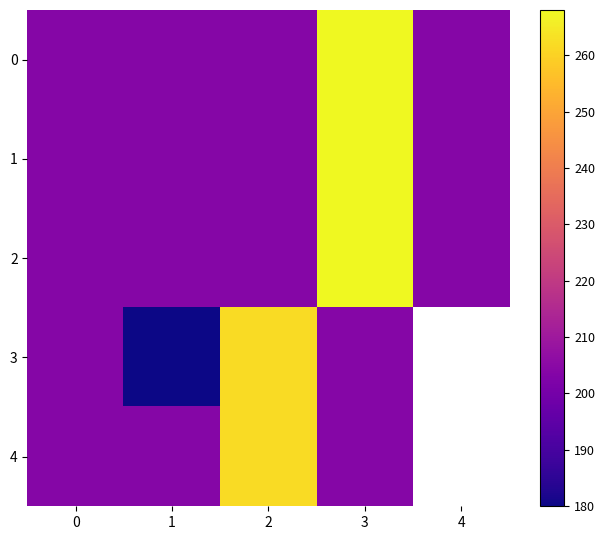

Which series has the widest spread of values?

3